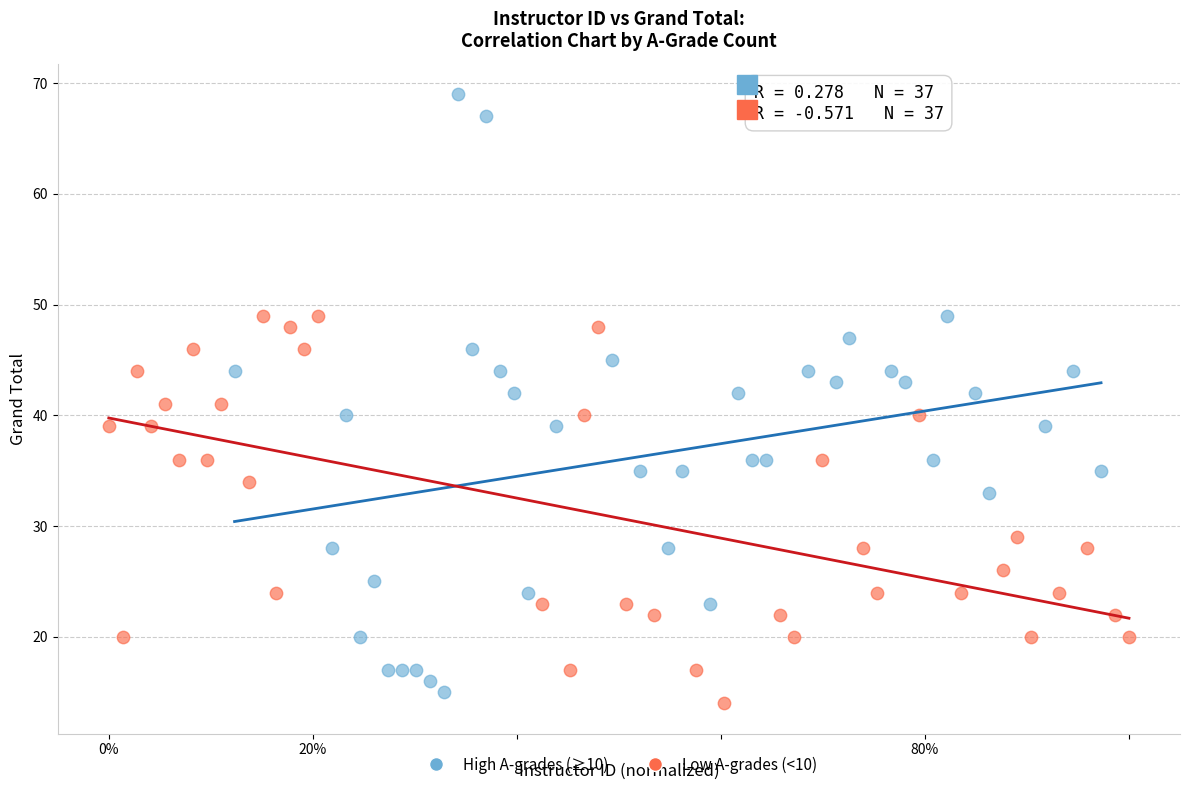

Which series reaches the maximum Y coordinate?

High A-grades (≥10)